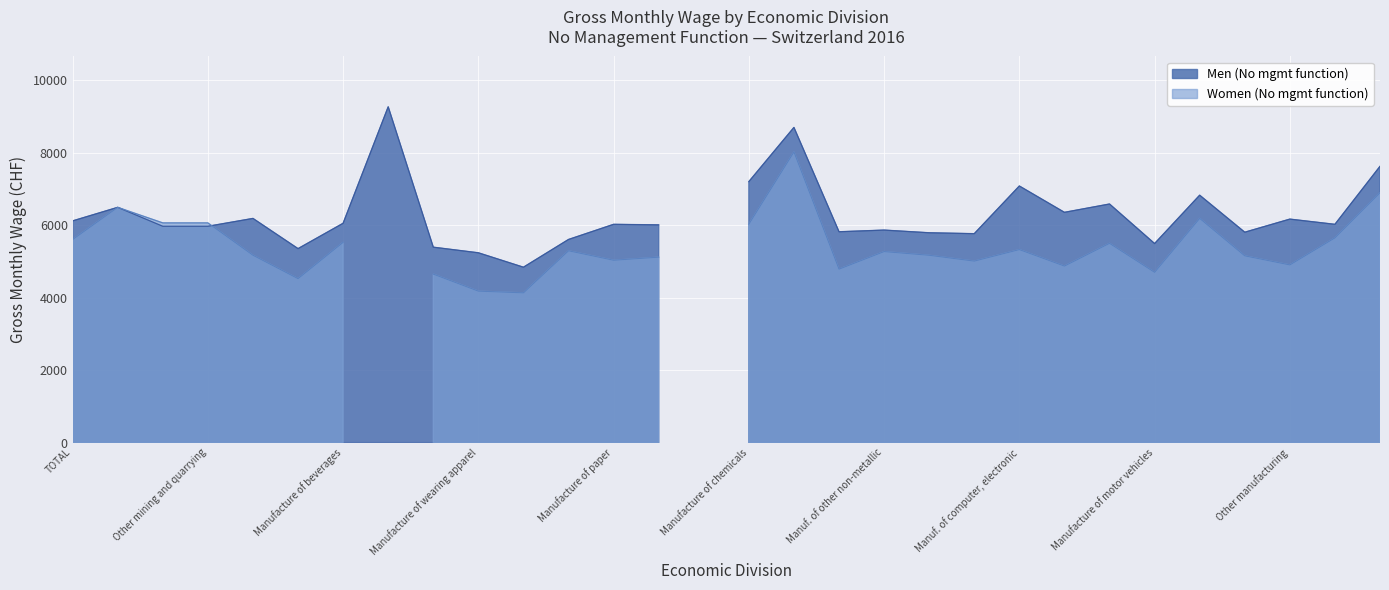

The Women (No mgmt function) series shows 0 at Manuf. of coke. True or false?

True